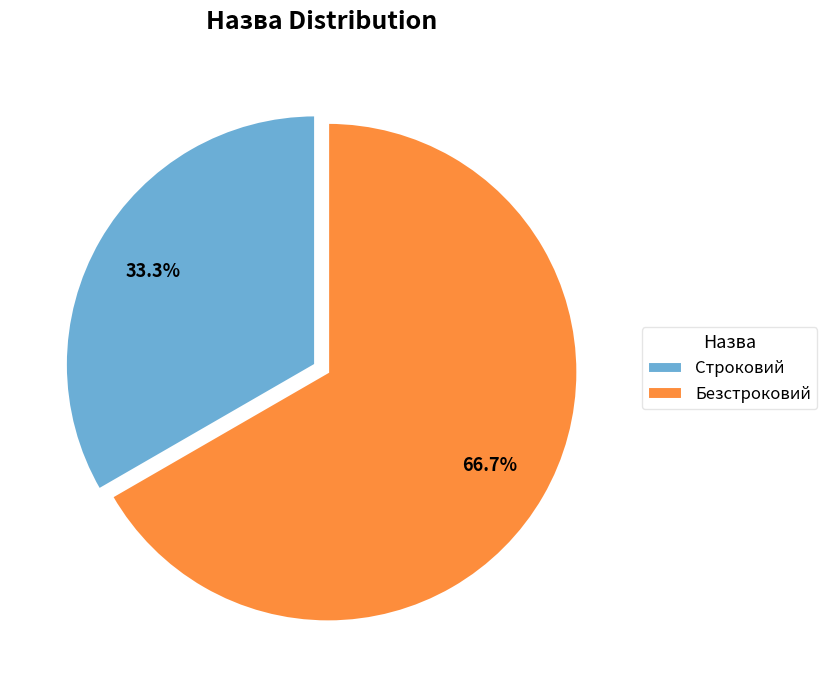

Combined, what portion of the pie is Строковий and Безстроковий?

100.0%